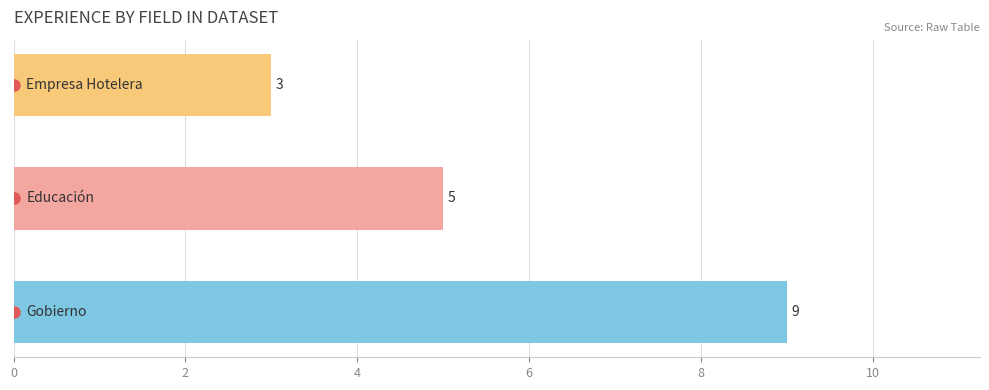

What is the greatest value displayed?

9